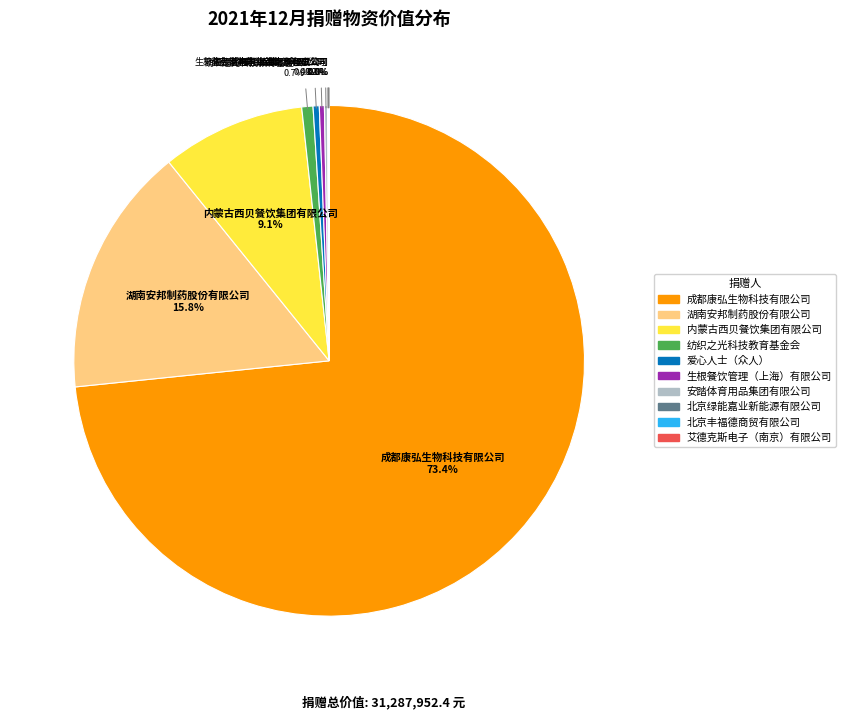

Does any single category account for the majority?

Yes